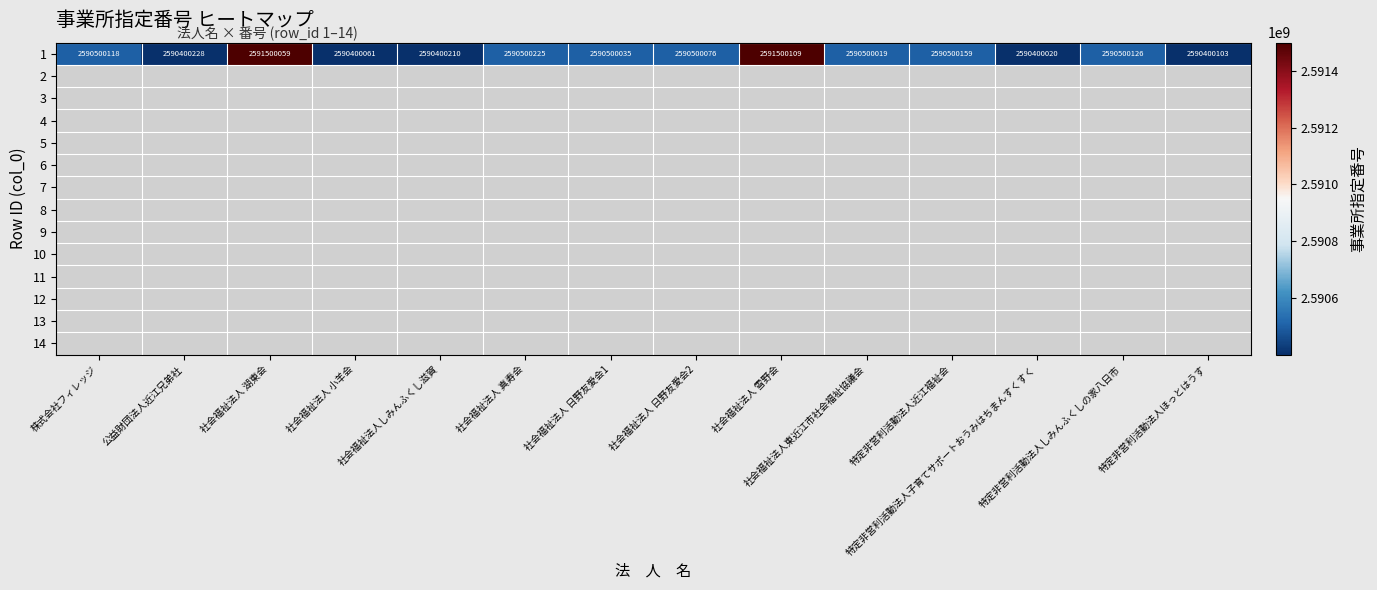

The 1 series shows 2591500059.0 at 社会福祉法人 湖東会. True or false?

True